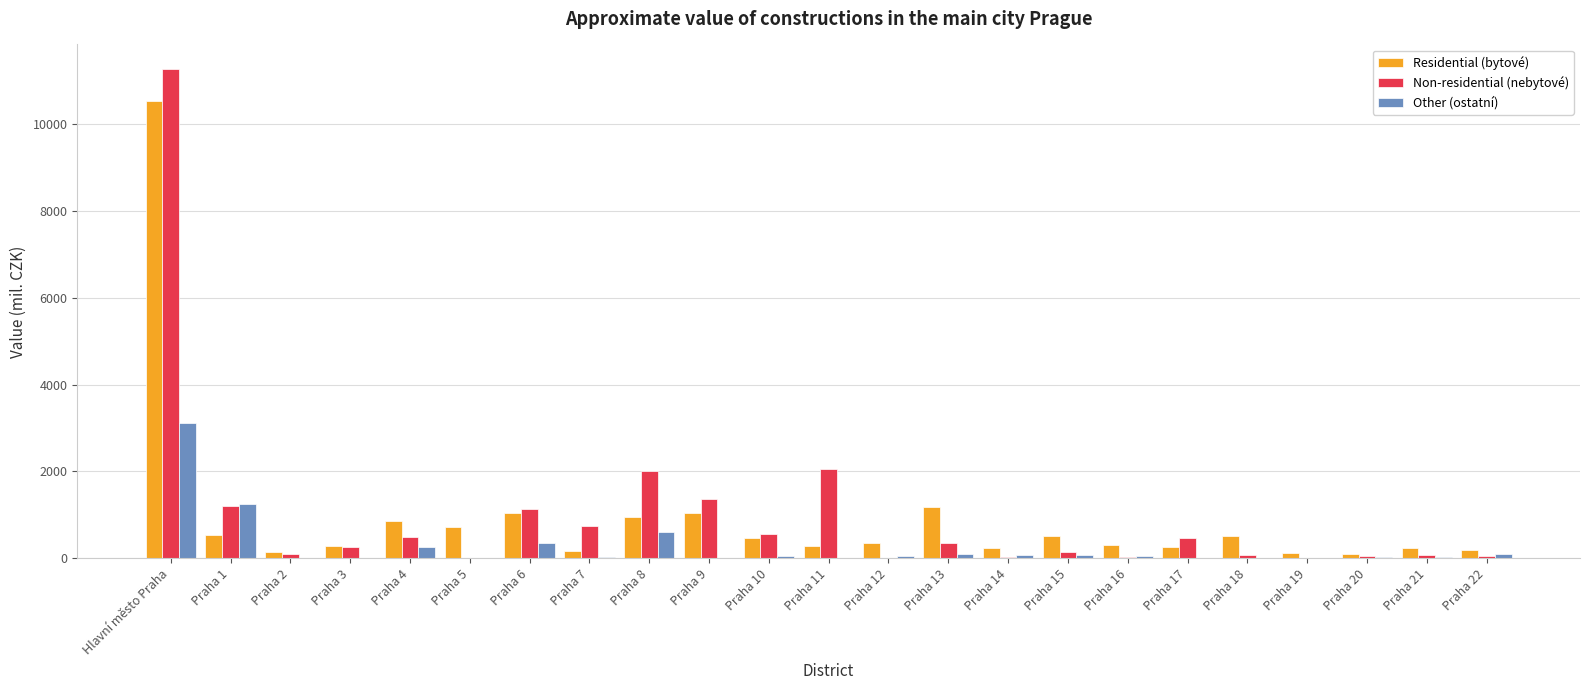

Which category has the highest value across all series?

Hlavní město Praha